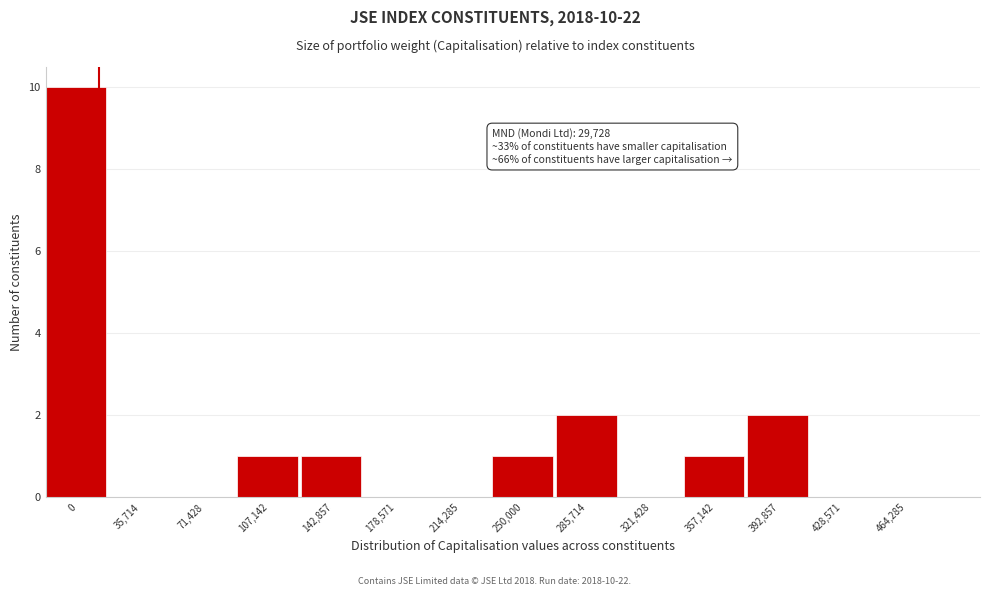

Reading left to right, transcribe all the data shown in this chart.

0=10	35,714=0	71,428=0	107,142=1	142,857=1	178,571=0	214,285=0	250,000=1	285,714=2	321,428=0	357,142=1	392,857=2	428,571=0	464,285=0